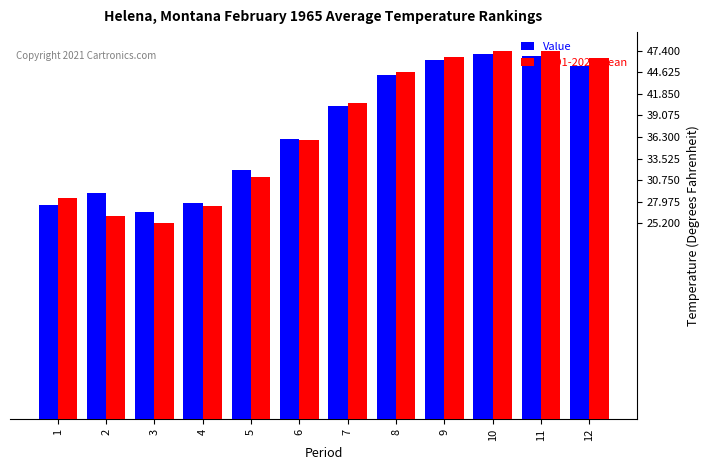

What is the difference between the maximum and second lowest values in the Value series?

19.4